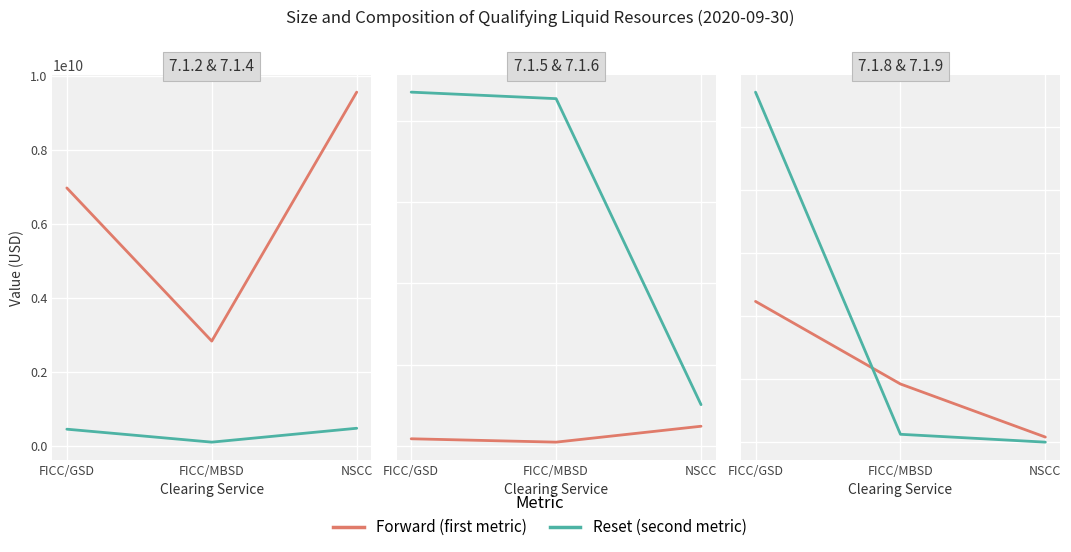

At which label does Reset (second metric) reach its minimum?

NSCC